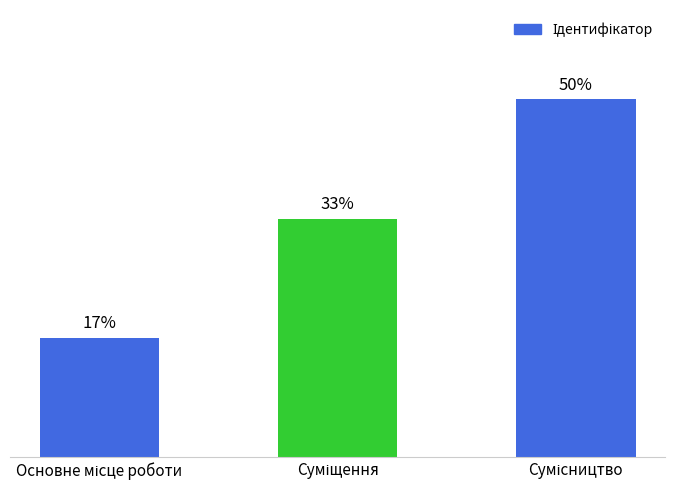

What is the sum of the values at Суміщення and Сумісництво?

5